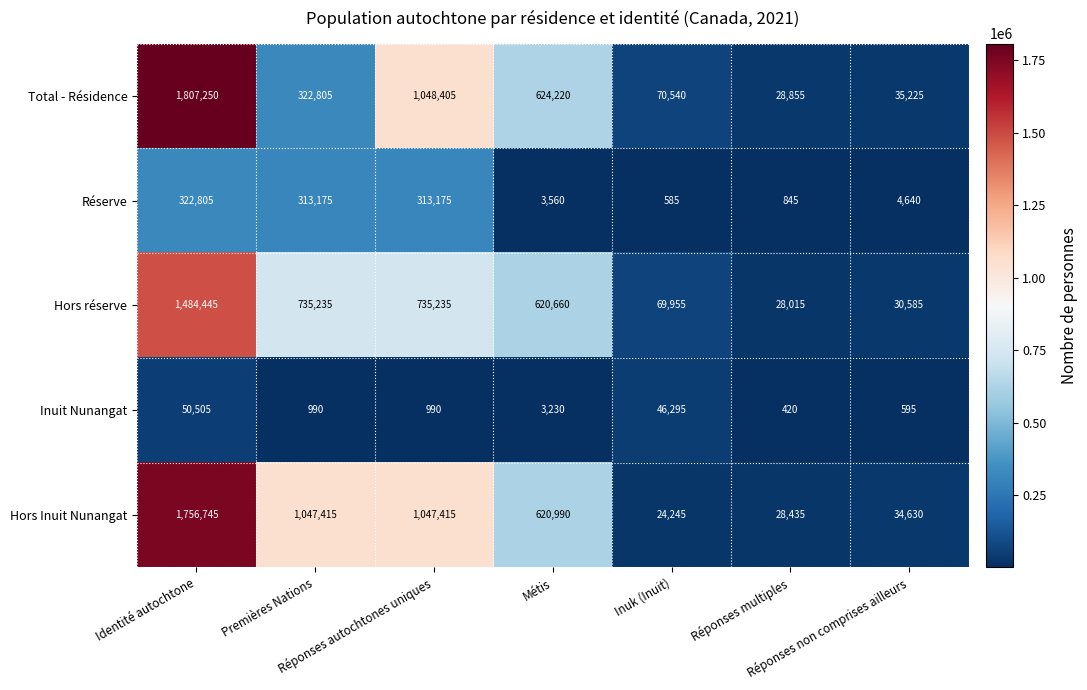

Rank the series at Premières Nations from lowest to highest value.

Inuit Nunangat, Réserve, Total - Résidence, Hors réserve, Hors Inuit Nunangat